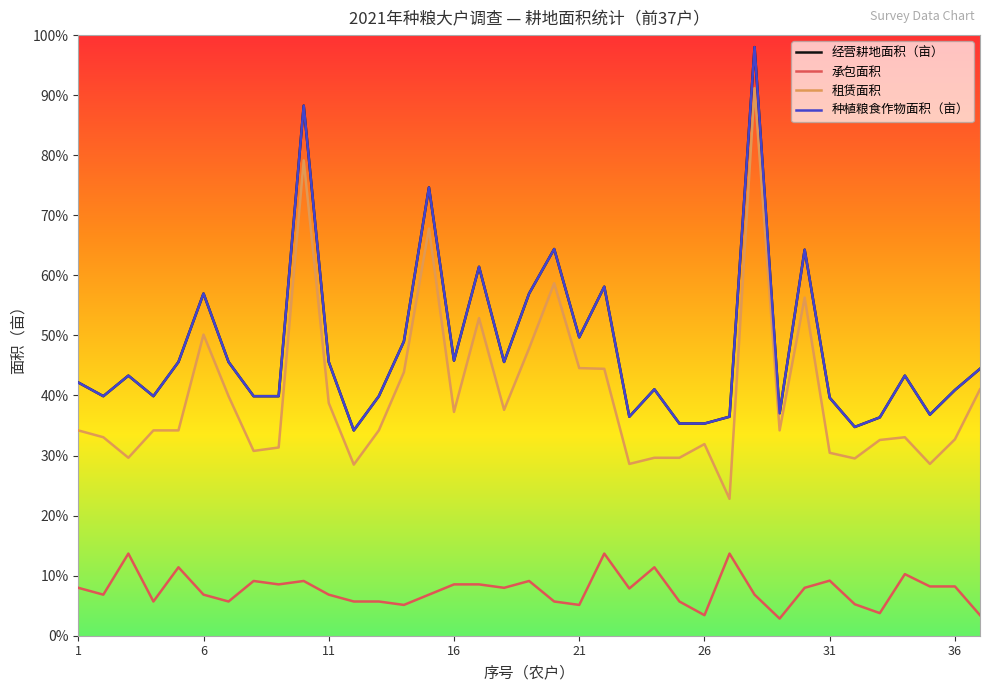

Does the chart have visible grid lines?

No